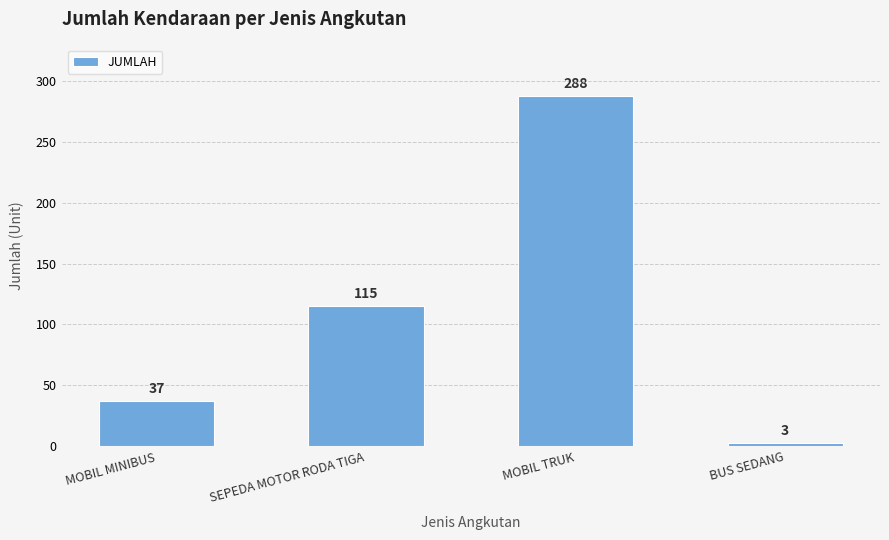

Is it true that the value at MOBIL MINIBUS is 37?

True